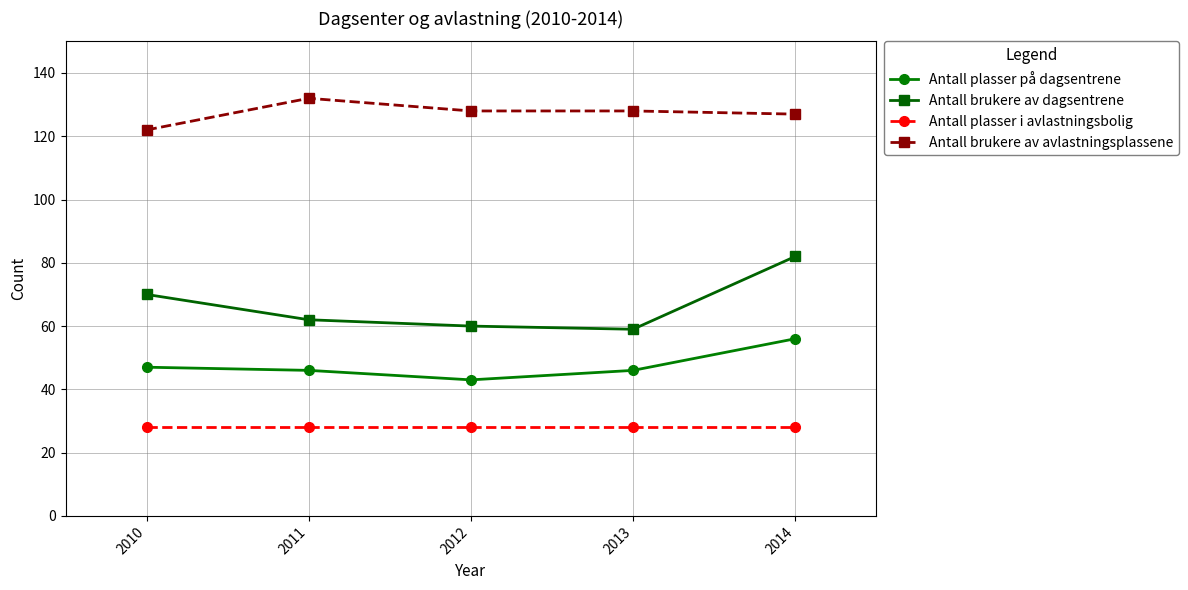

At which category does Antall plasser på dagsentrene reach its first local valley?

2012